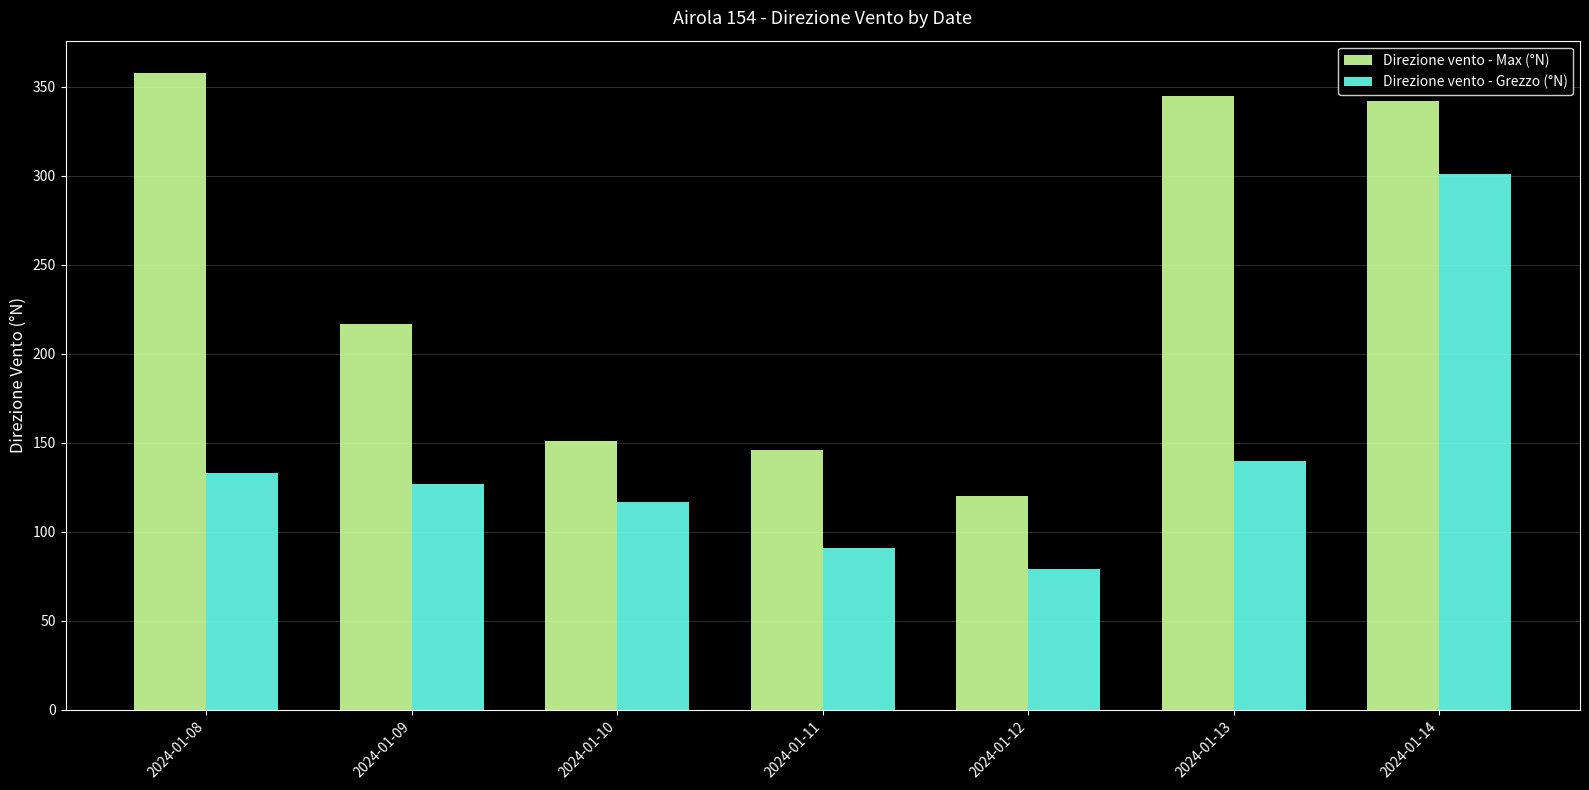

At how many categories does at least one series exceed 302?

3